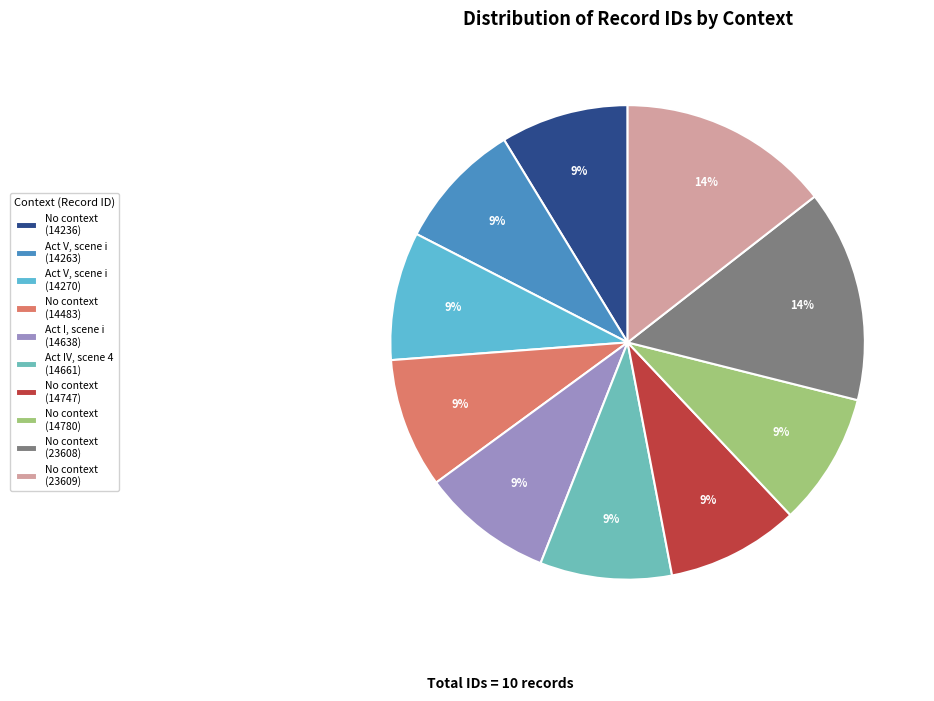

Count the number of slices in the pie.

10